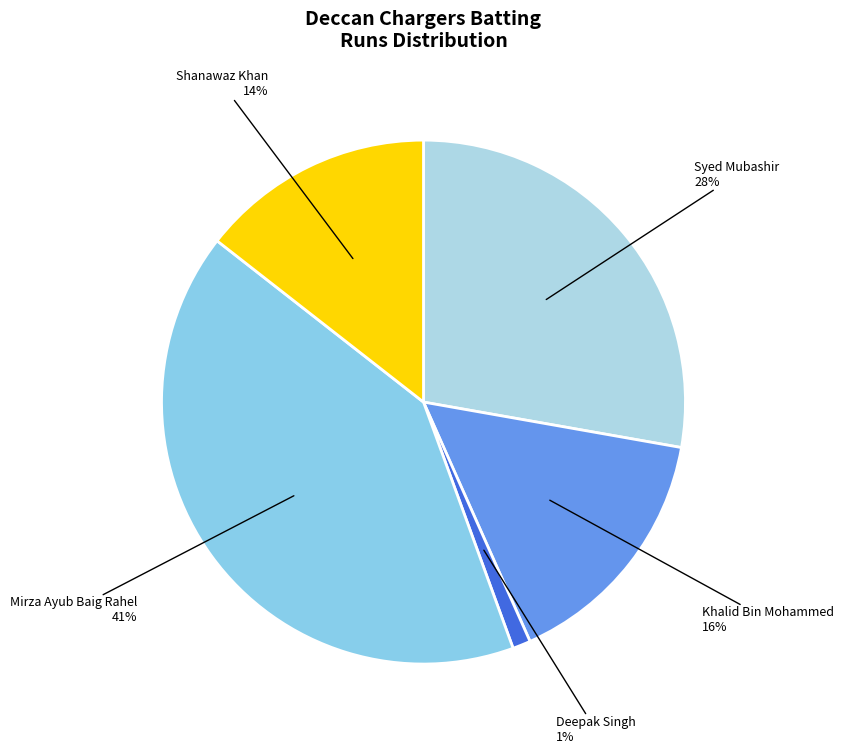

What is the largest slice in the pie chart?

Mirza Ayub Baig Rahel